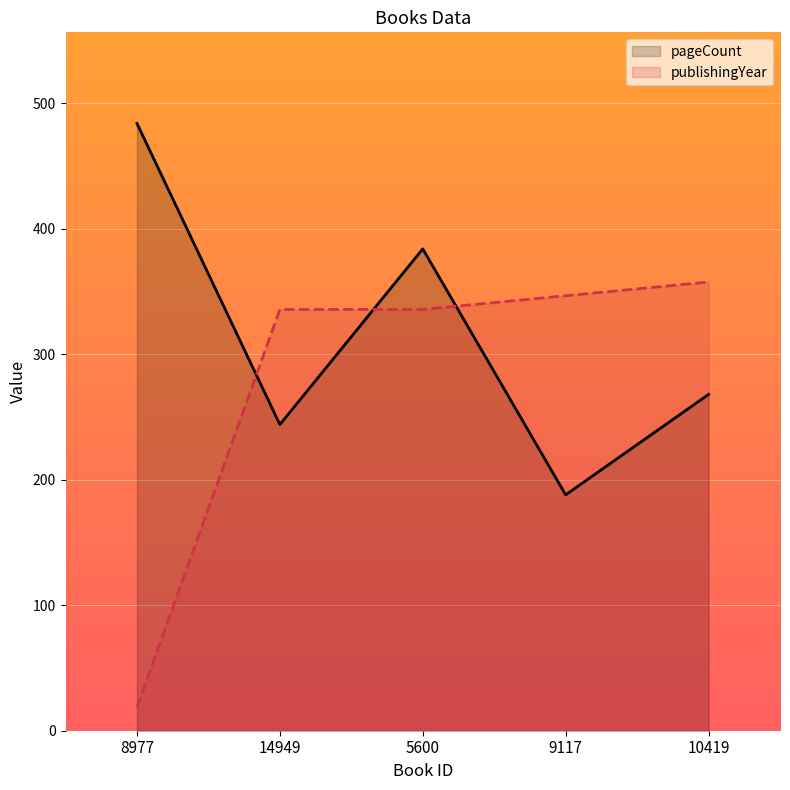

What is the label of the 2nd point from the left?

14949